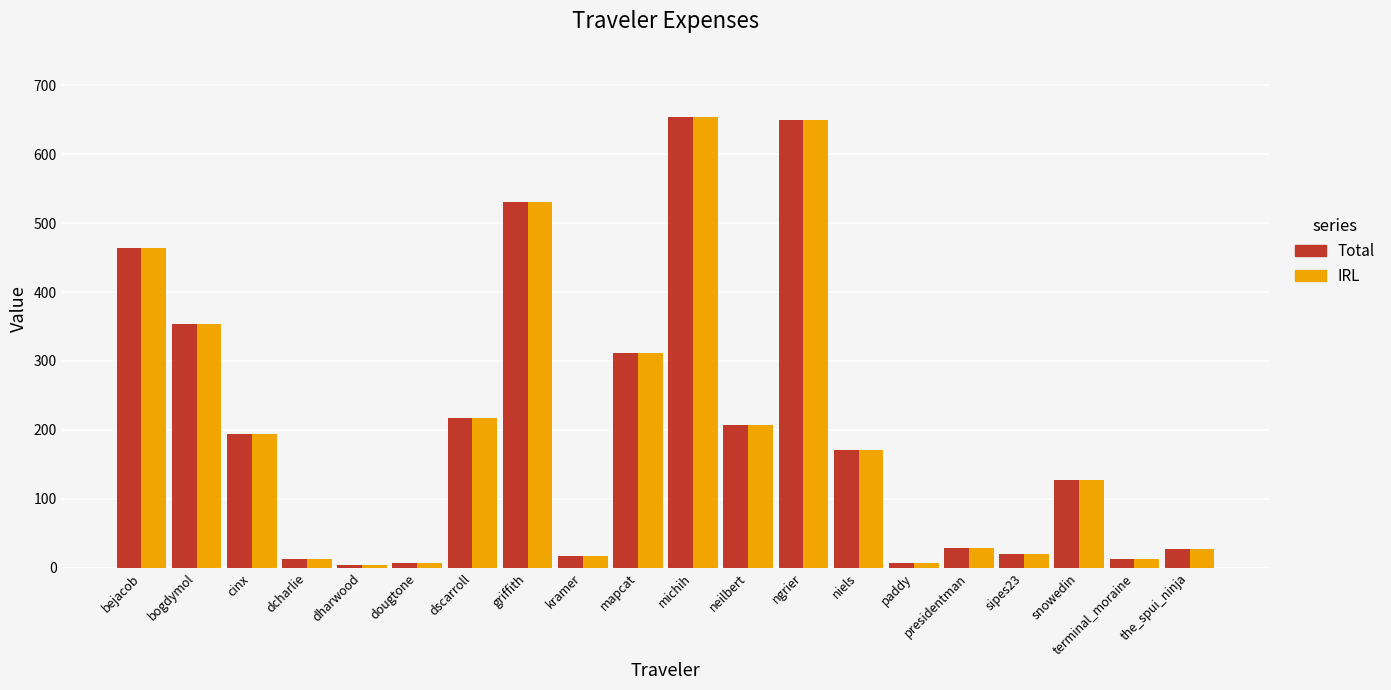

How many groups of bars are there?

20